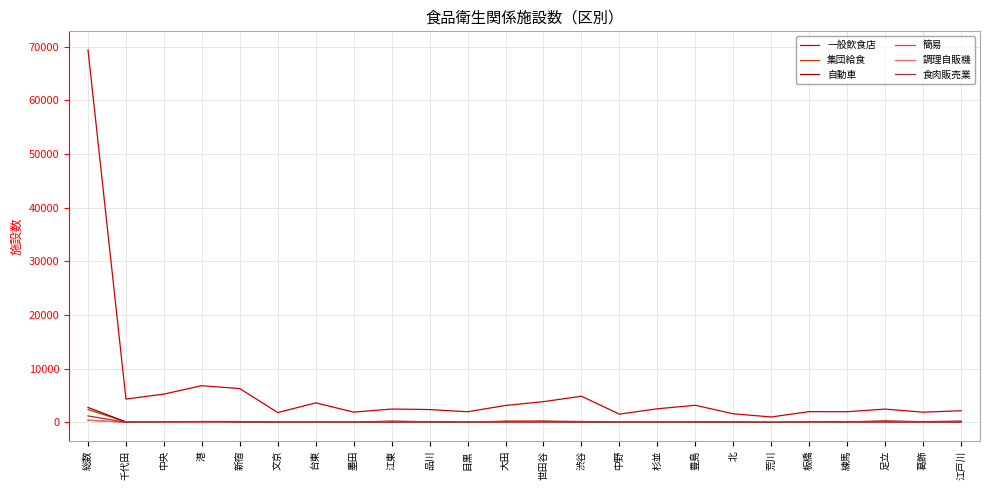

How many lines are shown in the chart?

6